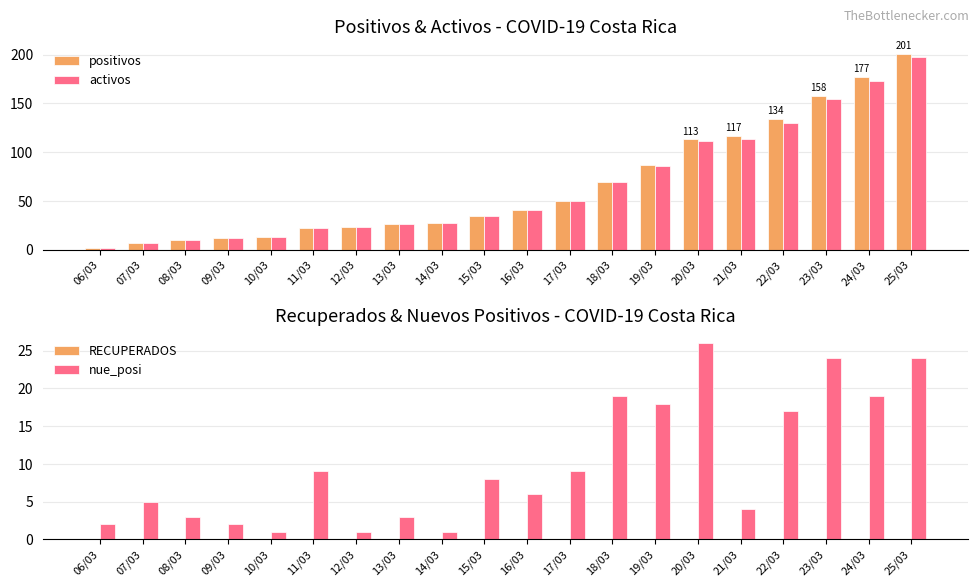

What is the difference between the positivos values at 20/03 and 13/03?

87